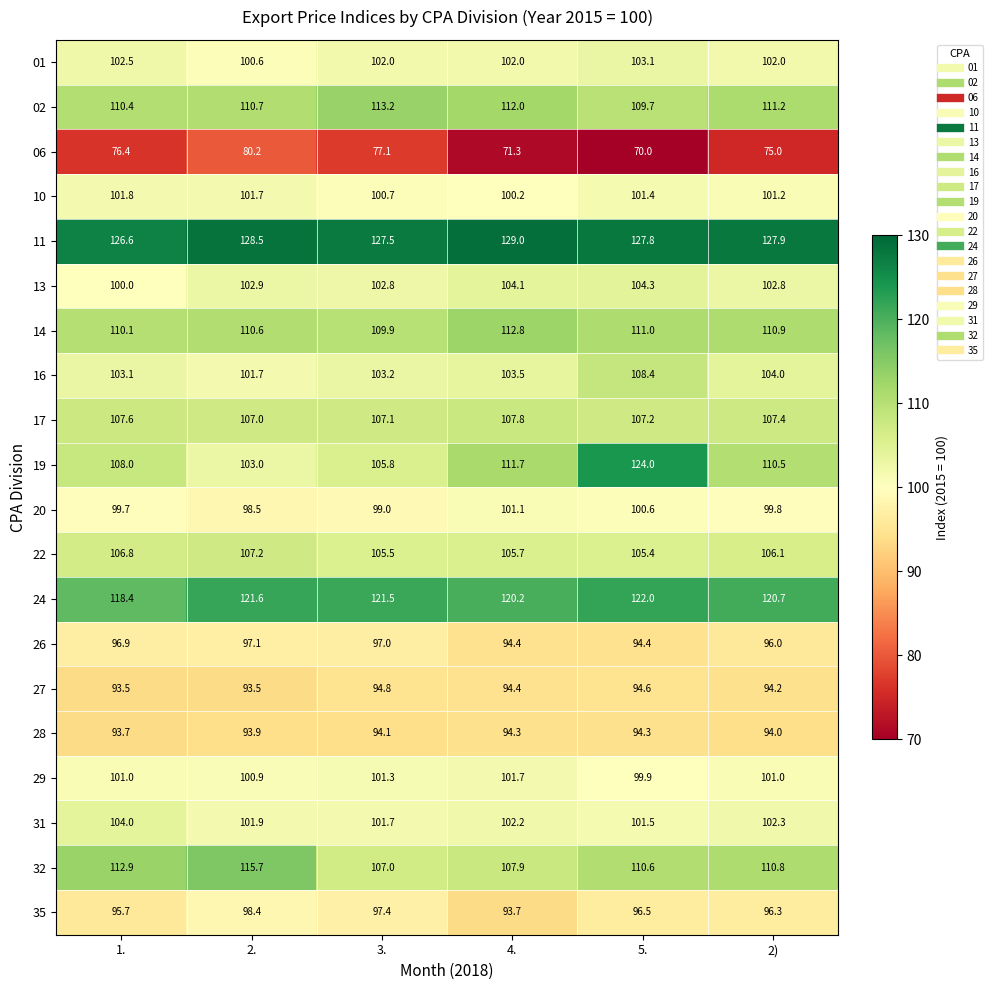

What is the sum of the 13 values at 5. and 2)?

207.1